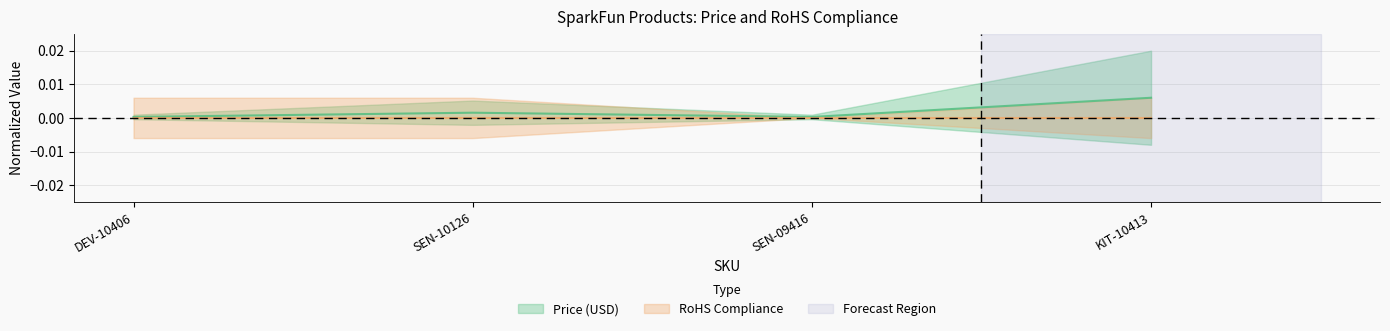

List the labels in order of value, smallest first.

SEN-09416, DEV-10406, SEN-10126, KIT-10413